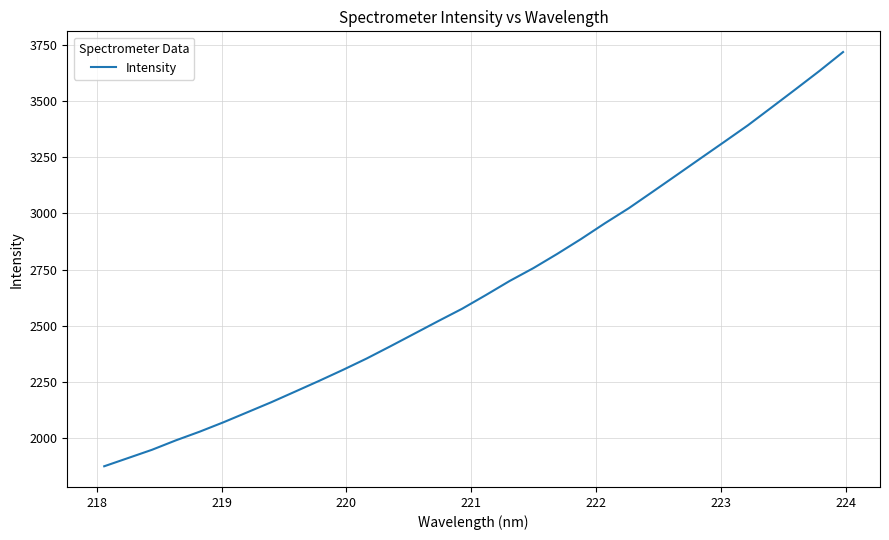

What is the minimum value shown in the chart?

1876.2